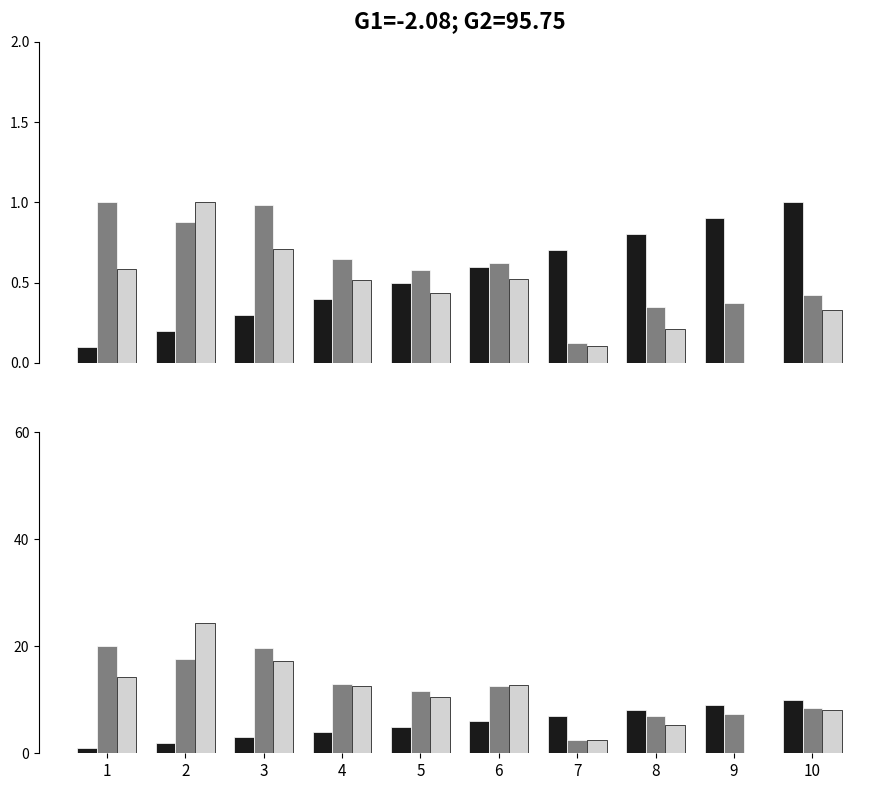

What is the difference between the Forward Distance values at 3 and 8?

12.8